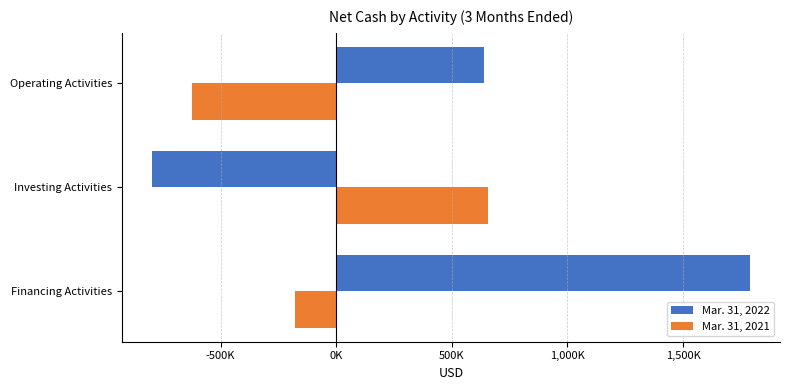

What are all the series names shown in the legend?

Mar. 31, 2022, Mar. 31, 2021